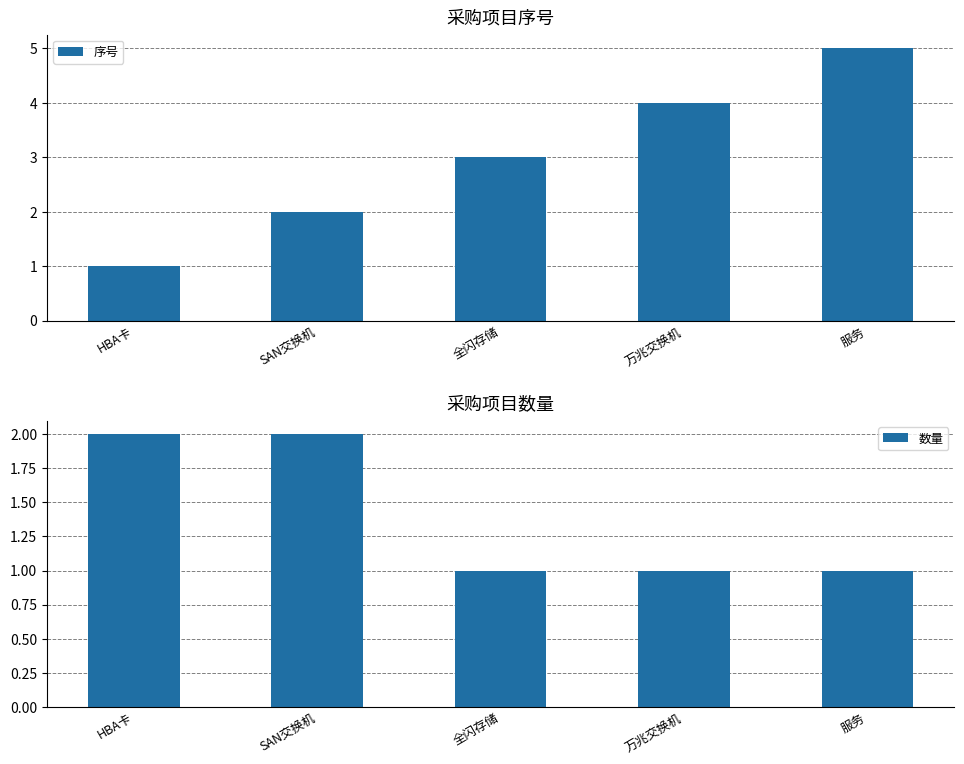

How many values in the 序号 series are below 3?

2